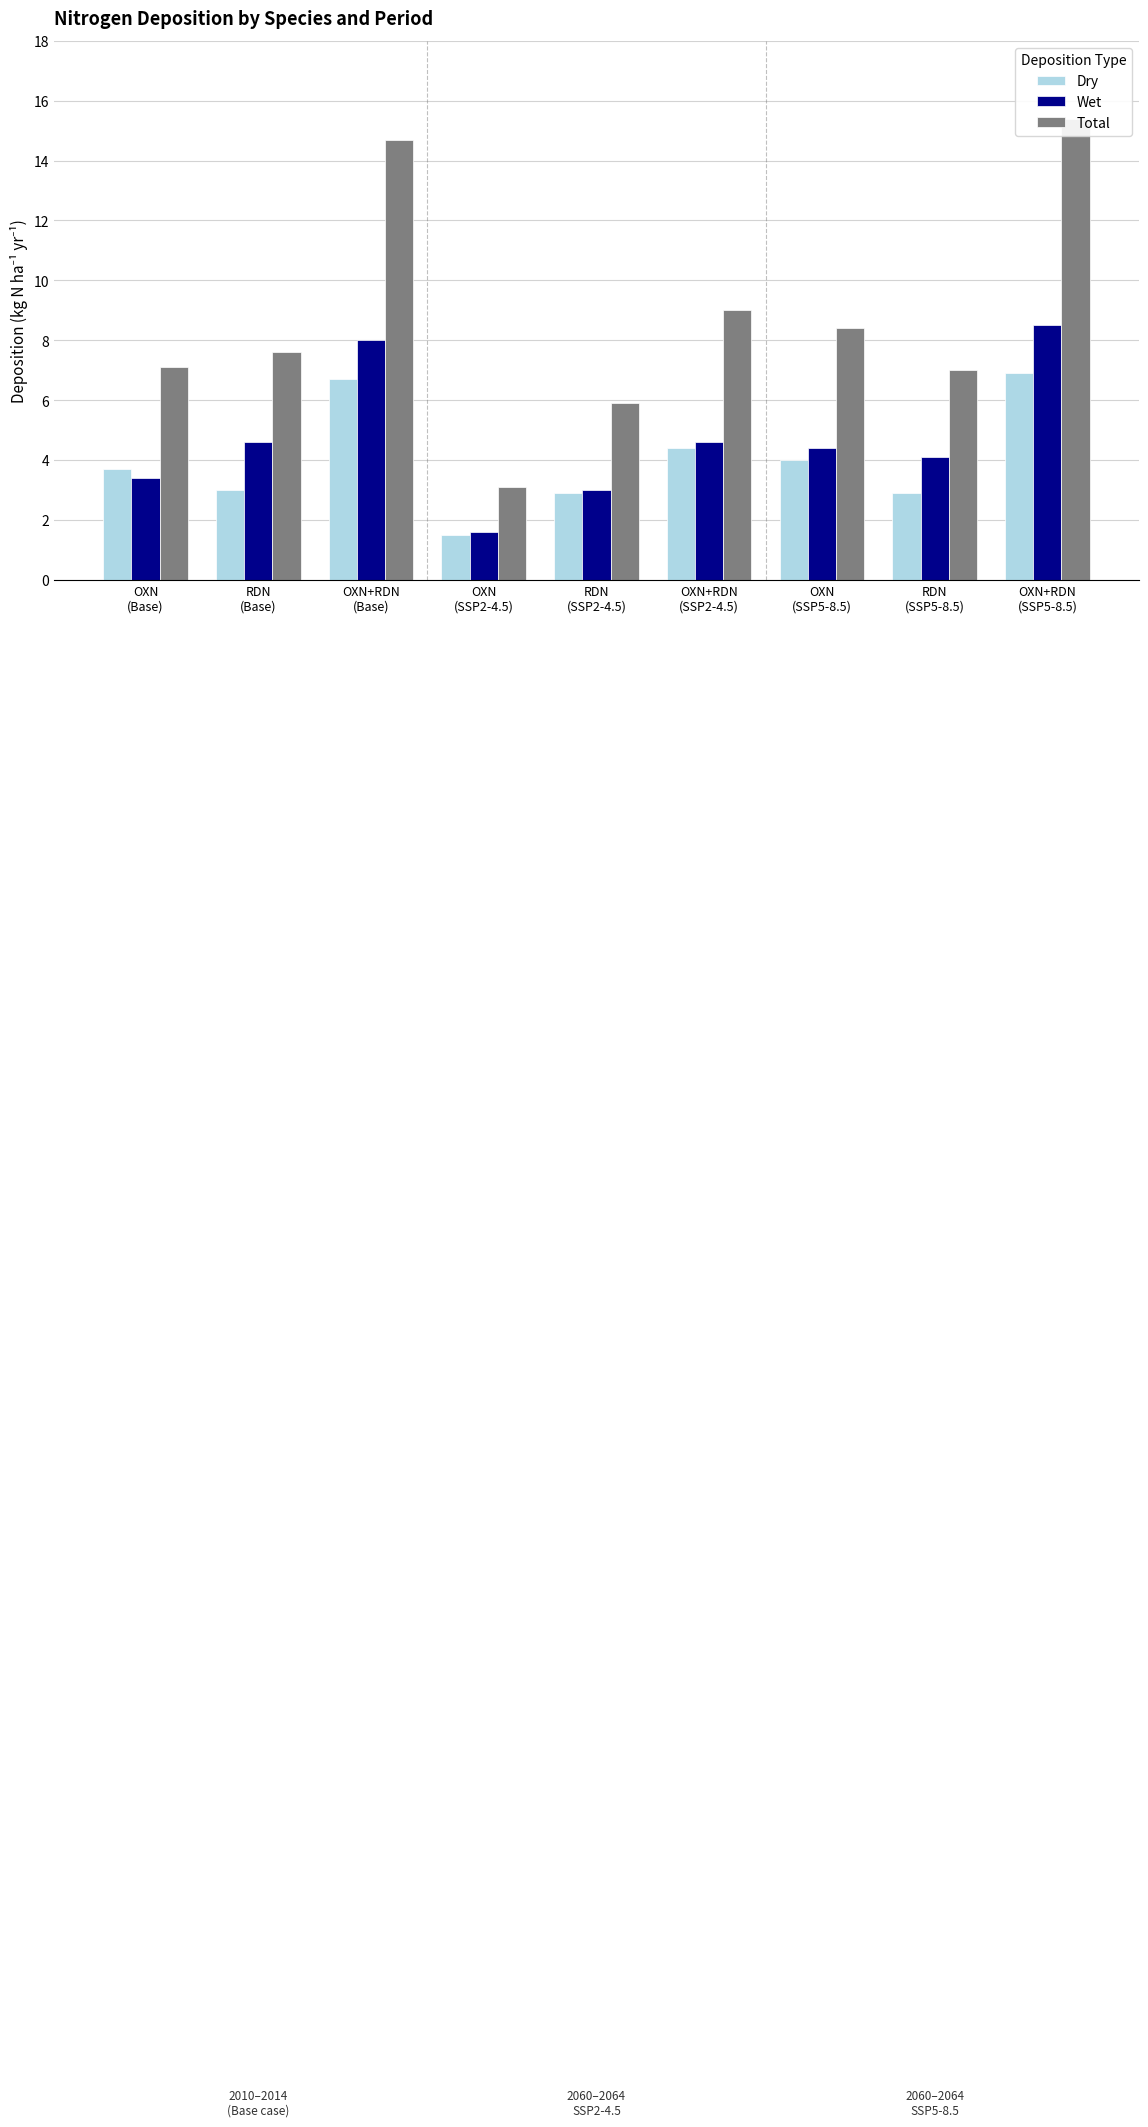

Which series has the largest total across all categories?

Total